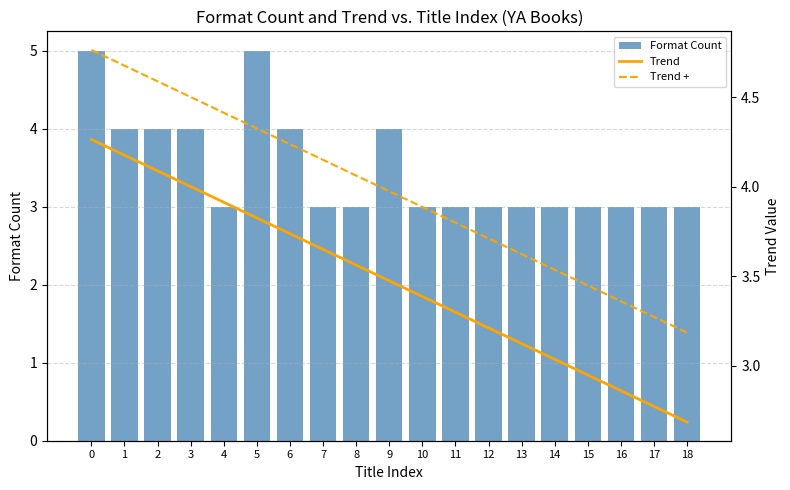

Read the Trend + value at 2.

4.6